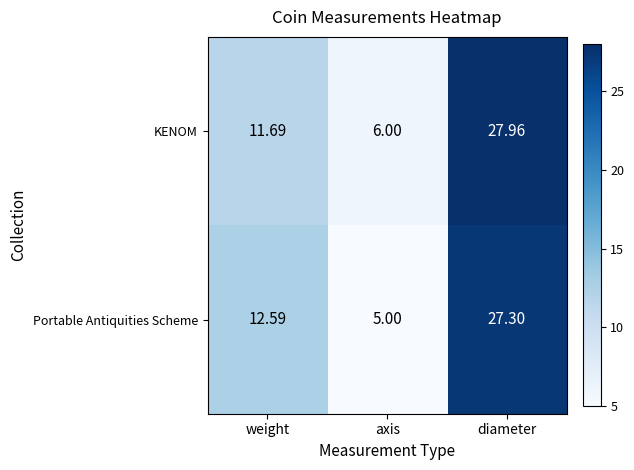

At which label does Portable Antiquities Scheme reach its minimum?

axis